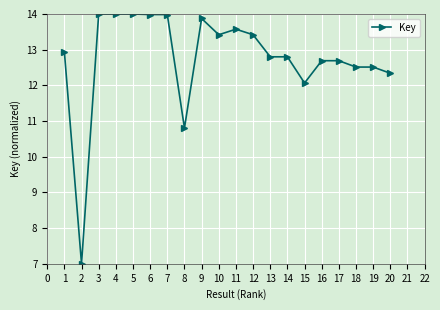

What is the difference between the second highest and minimum values?

7.0